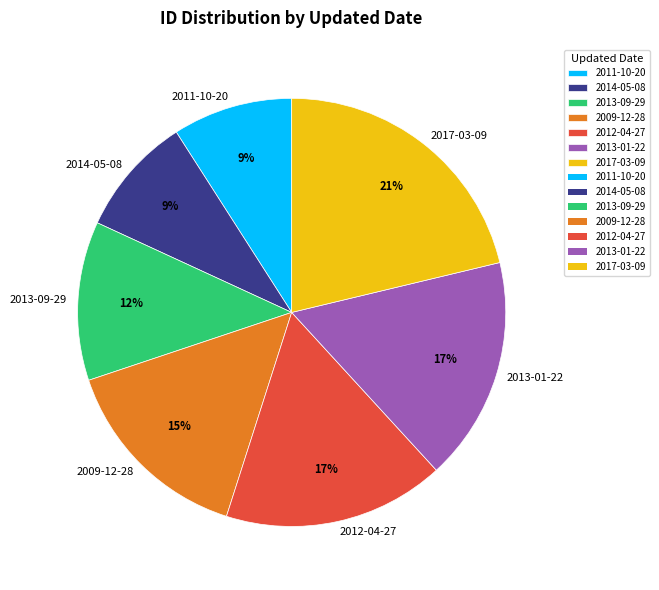

To the nearest percent, what percentage of the pie is 2009-12-28?

15%